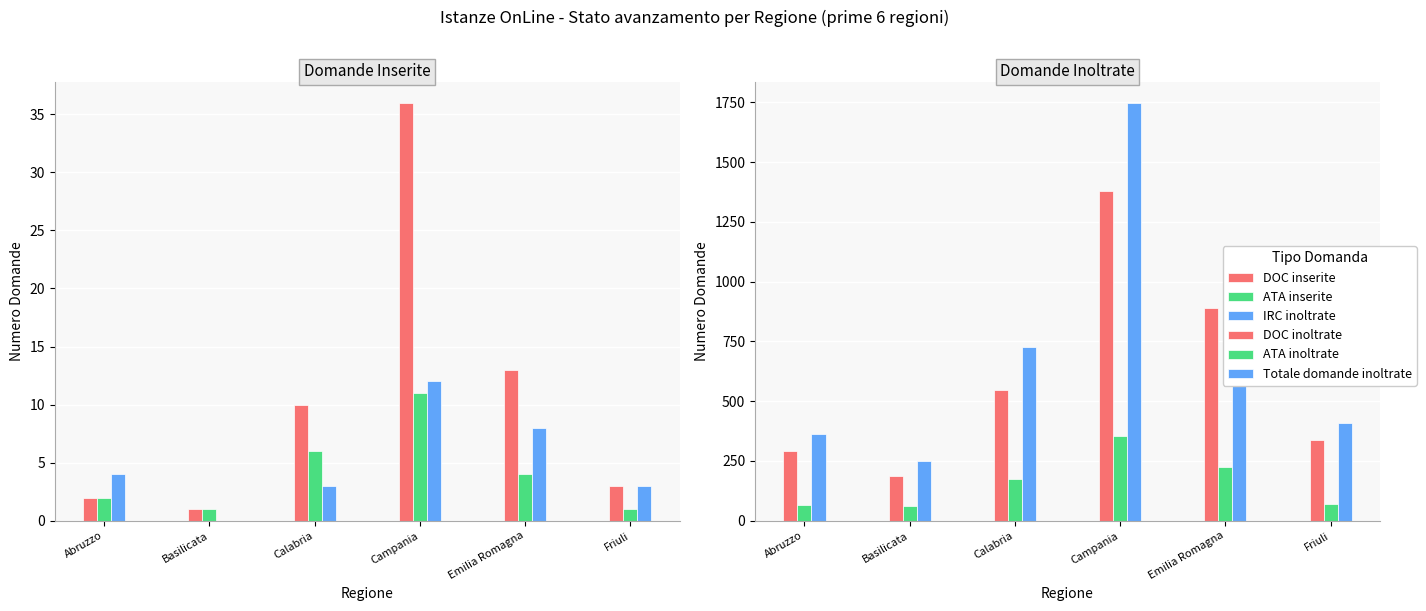

The ATA inoltrate series shows 510 at Campania. True or false?

False